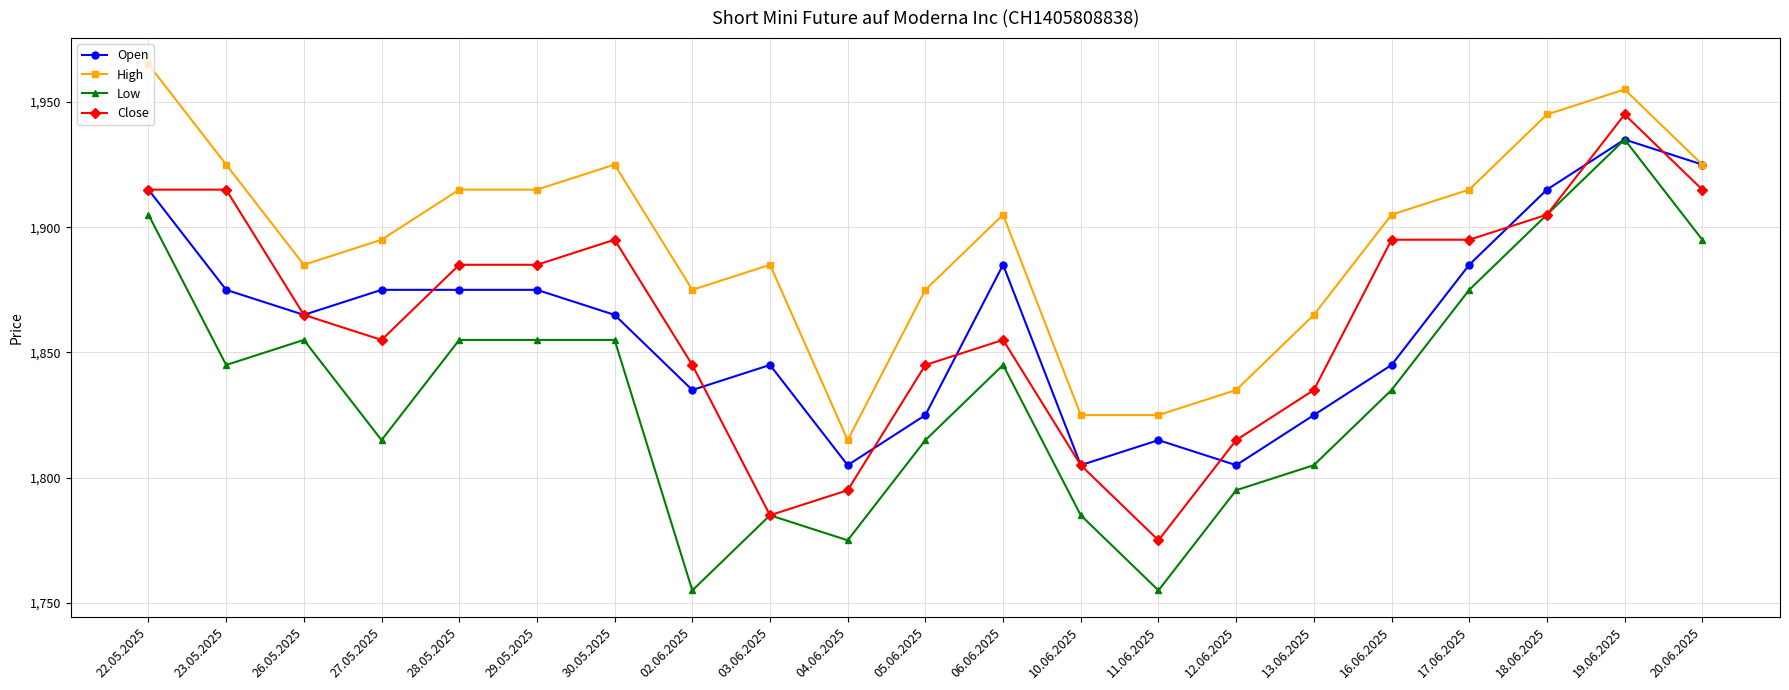

What is the greatest value displayed?

1965